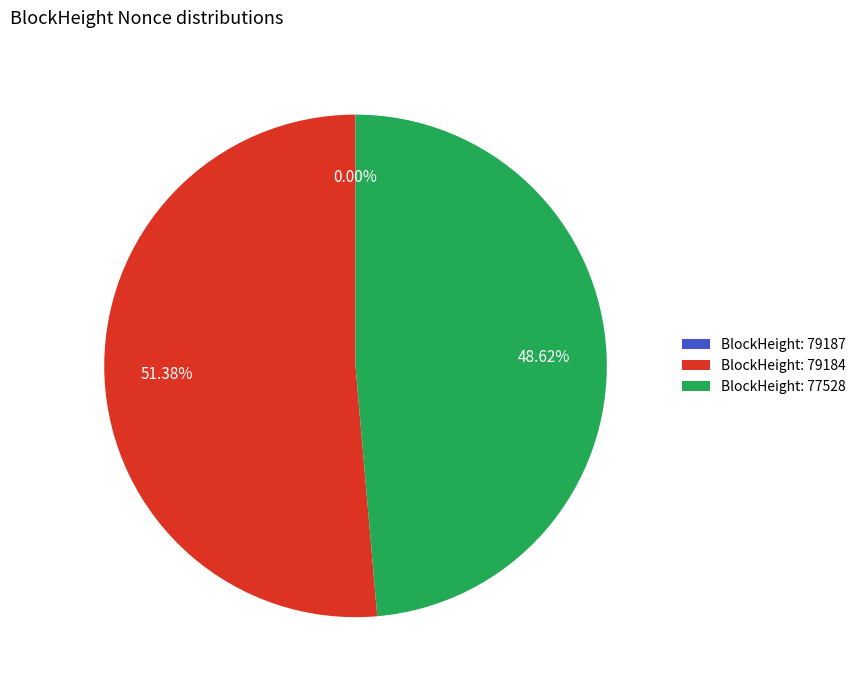

Is there a majority slice in this chart?

Yes